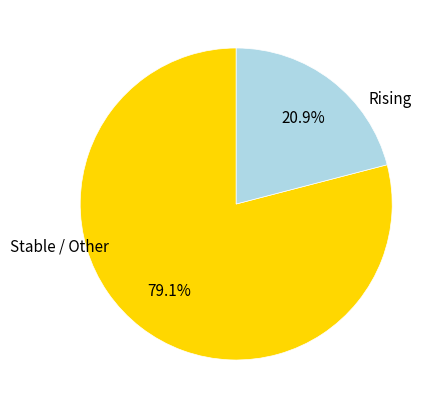

Does any single category account for the majority?

Yes